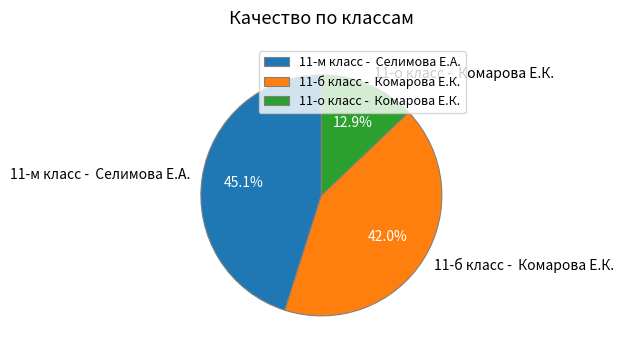

Rank the categories by value from lowest to highest.

11-о класс - Комарова Е.К., 11-б класс - Комарова Е.К., 11-м класс - Селимова Е.А.